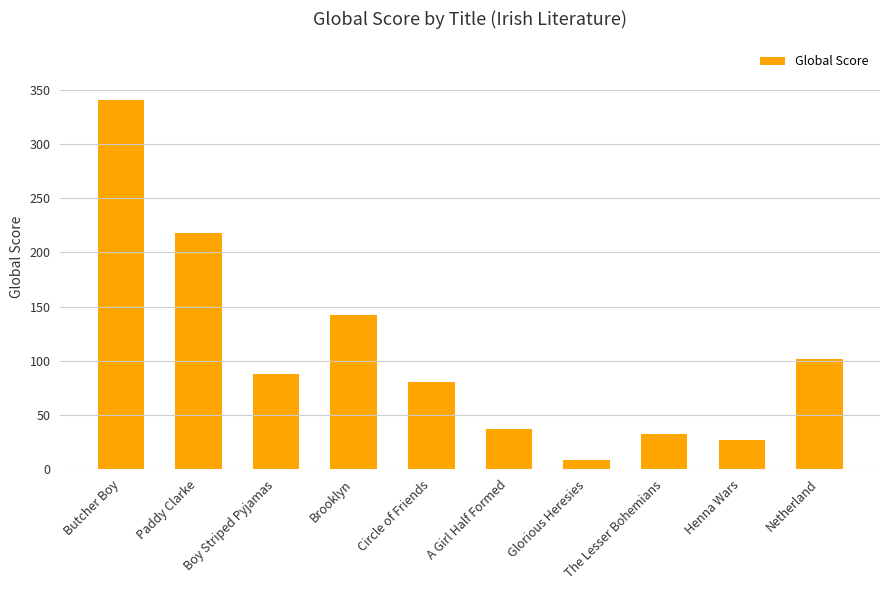

Between Netherland and The Lesser Bohemians, which is larger?

Netherland